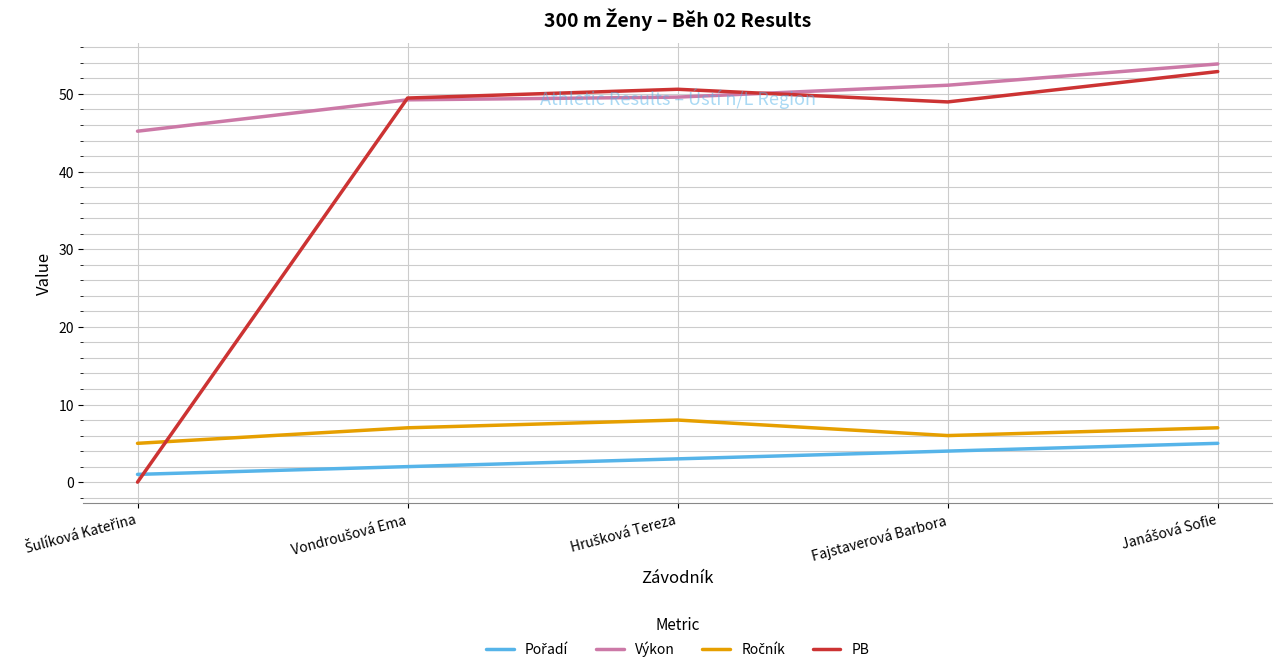

Where is PB nearest to the value 26?

Fajstaverová Barbora